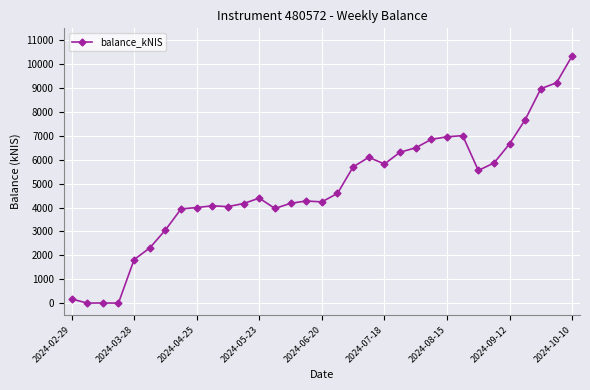

What is the value of the 6th point from the left?

2307.4